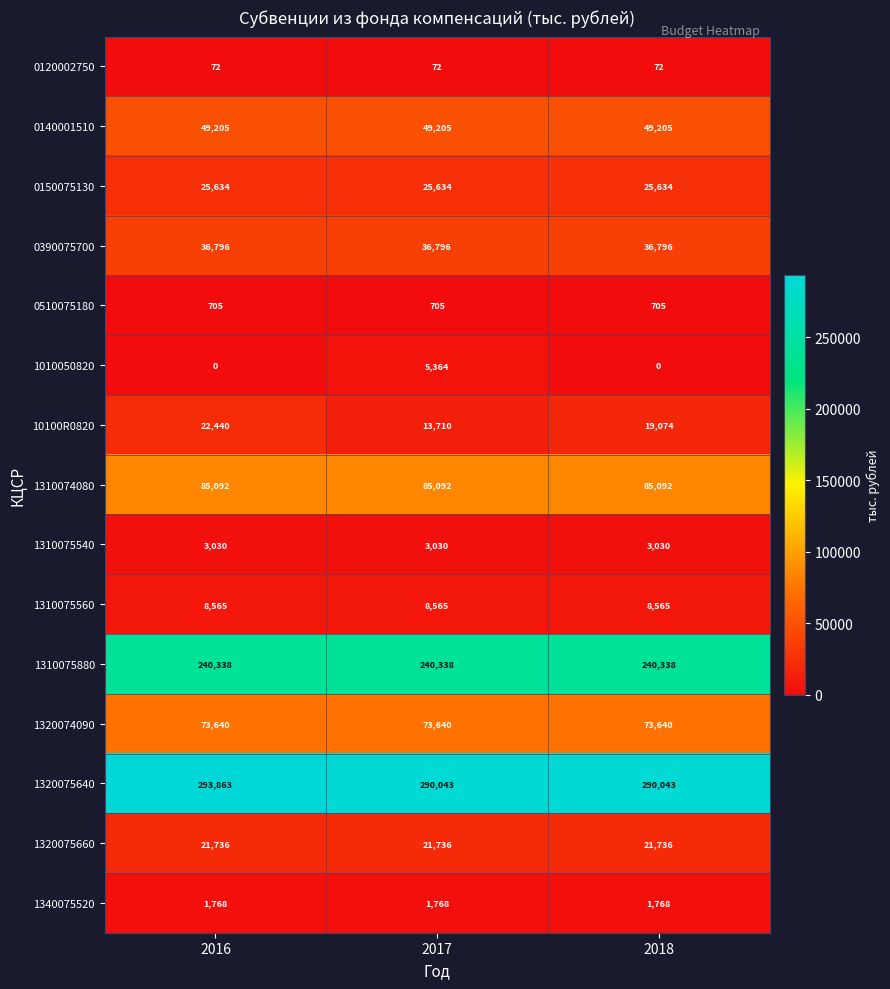

What is the maximum value shown in the chart?

293863